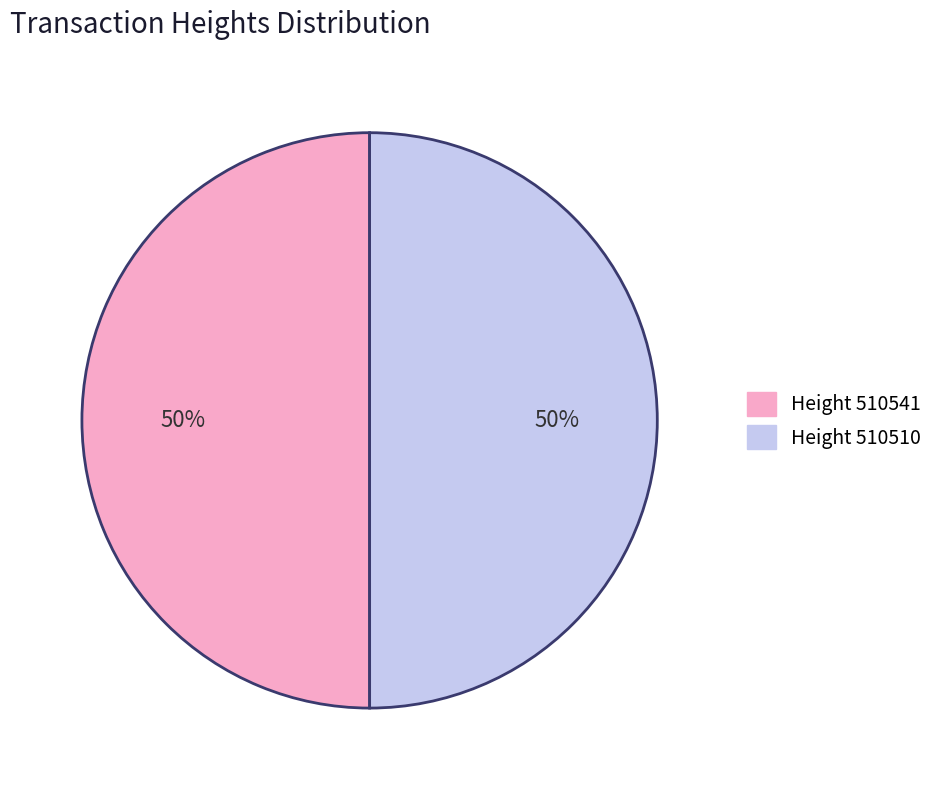

How many segments does this pie chart have?

2